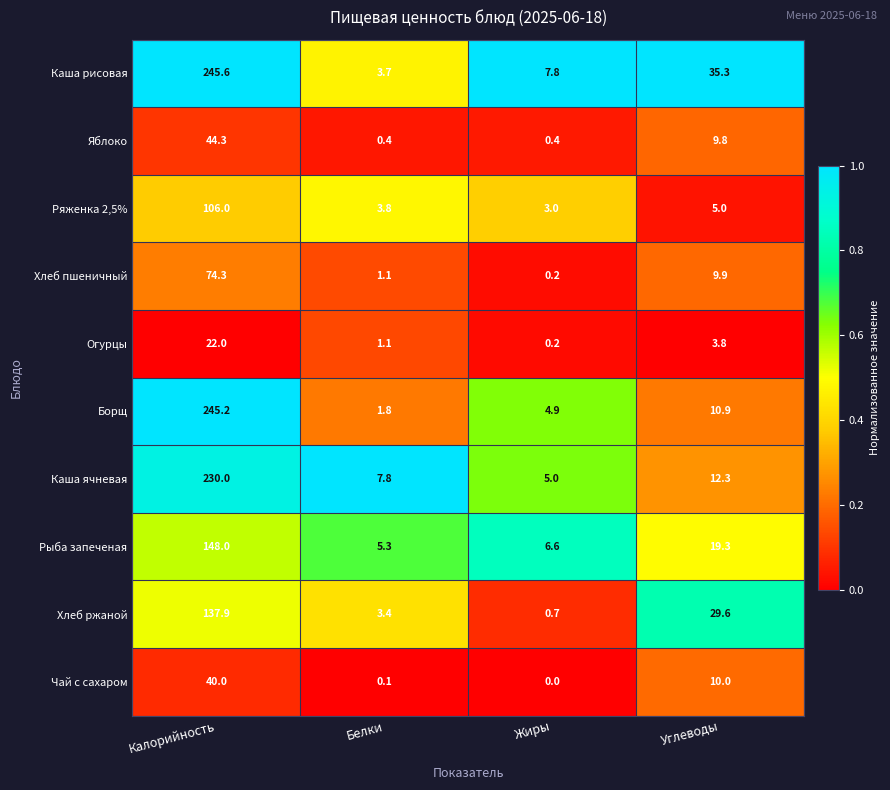

The Каша рисовая series shows 7.8 at Жиры. True or false?

True